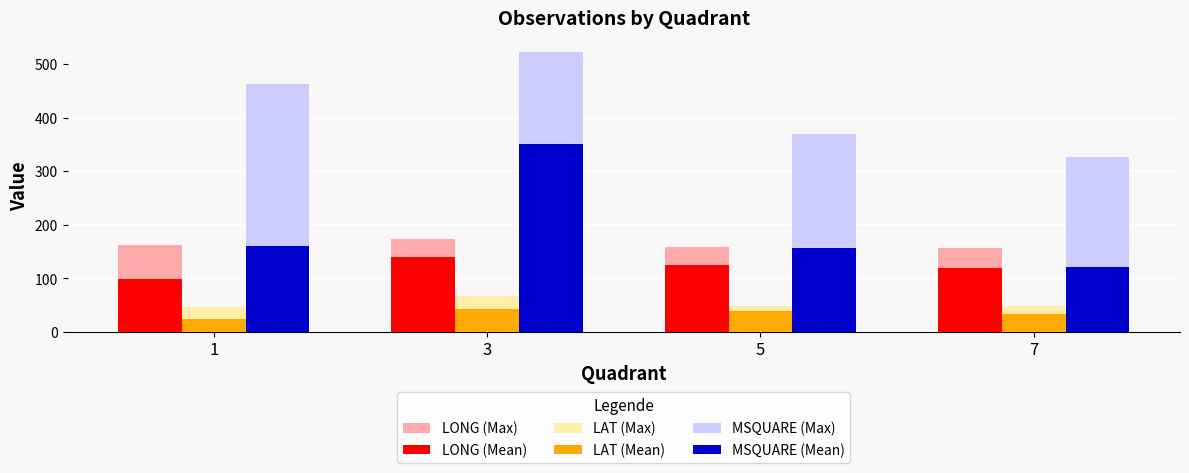

At how many categories does at least one series exceed 33?

4